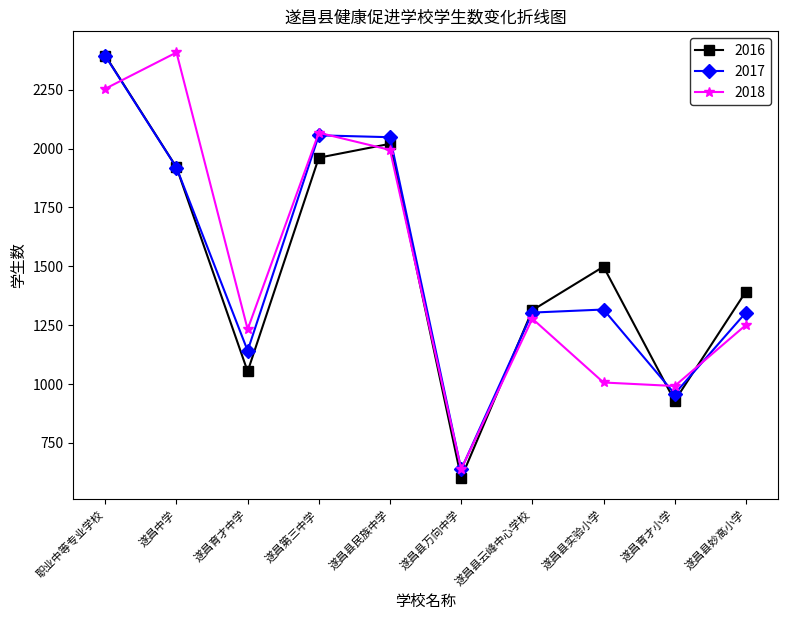

The 2017 series shows 1141 at 遂昌育才中学. True or false?

True